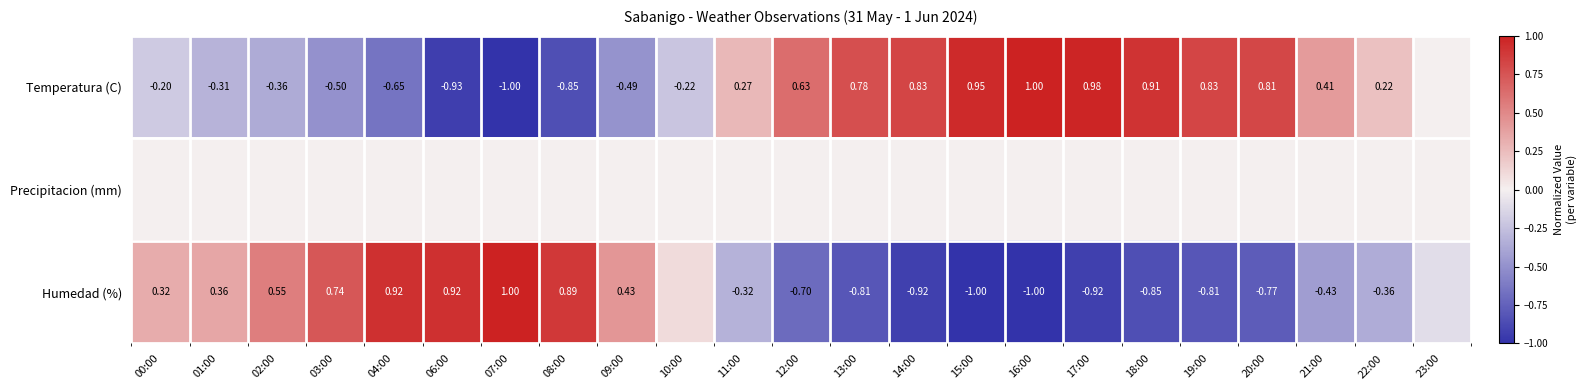

What is the average value of the Temperatura (C) series?

0.1